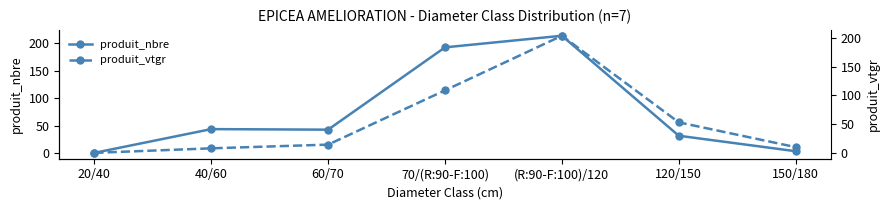

Does the chart display data point markers on the line(s)?

Yes